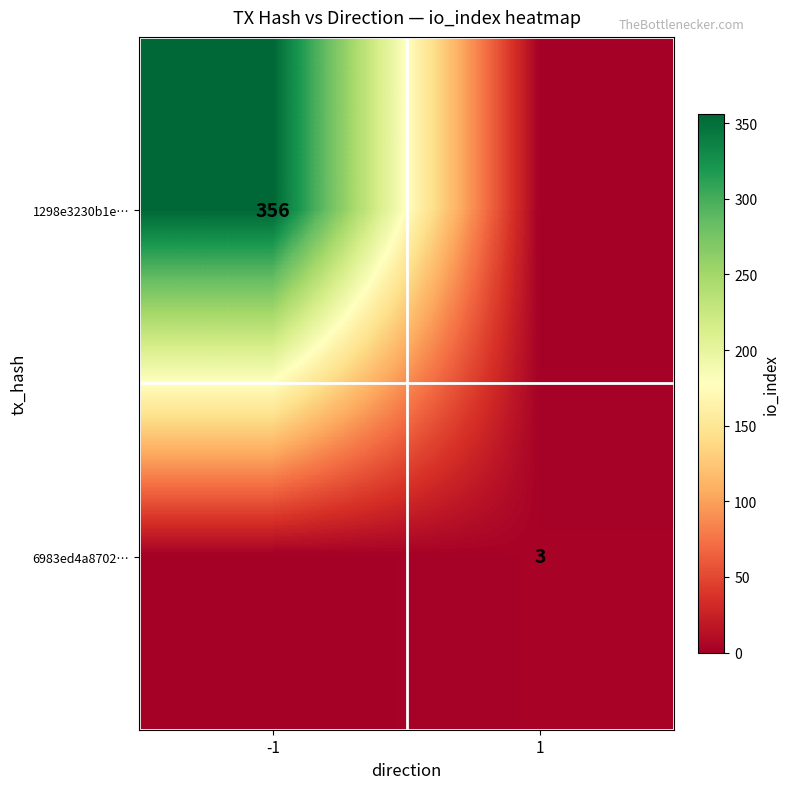

Is it true that 1298e3230b1e… equals 551 at -1?

False